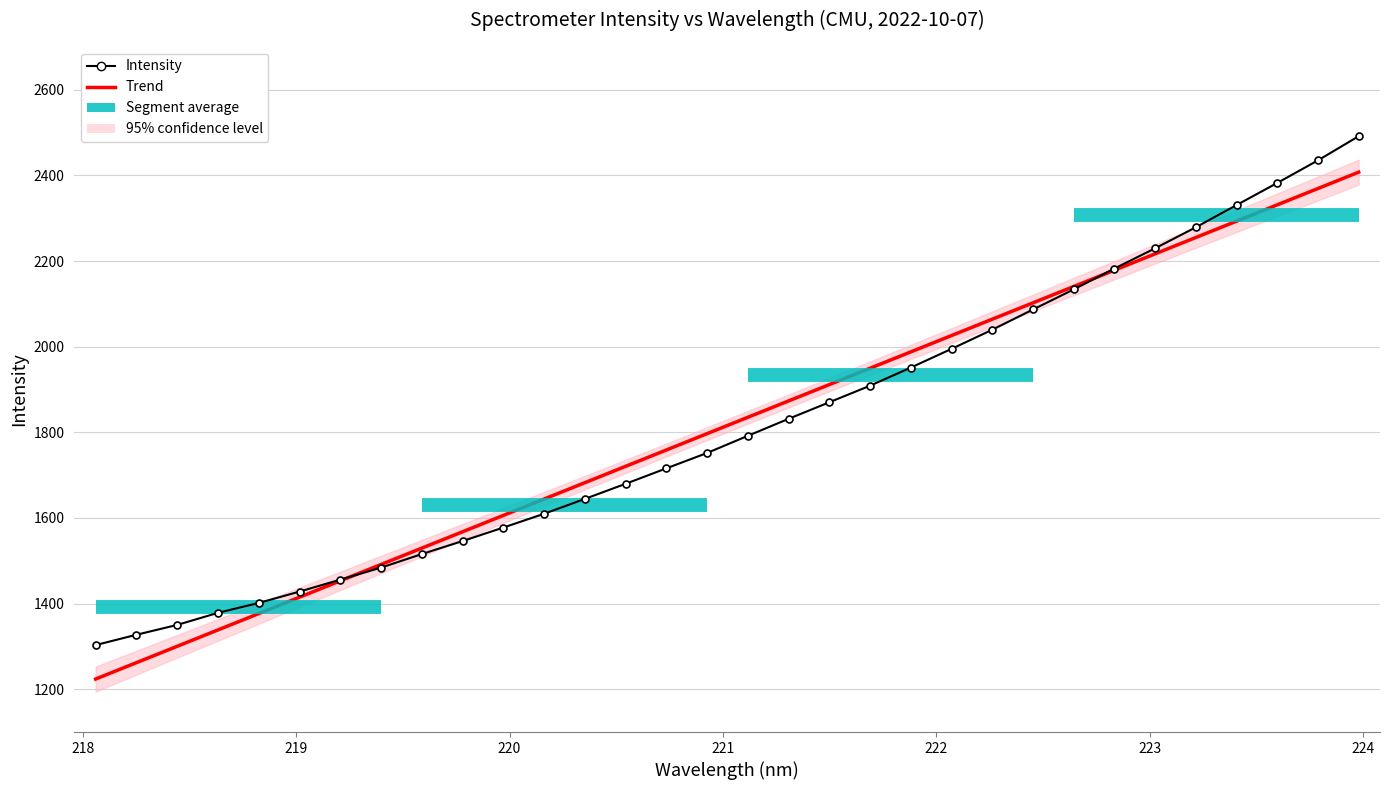

Which series ends up on top after the final intersection of Intensity and Trend?

Intensity